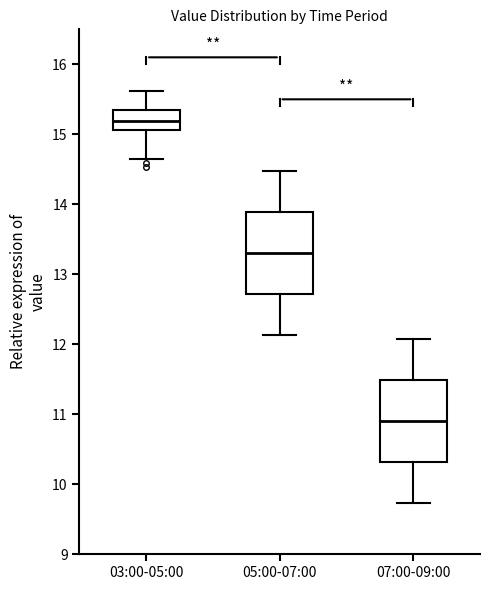

Reading left to right, read every box against the y-axis: the position of its median line, the range the box covers, and the ends of its whiskers. The values are not printed on the chart, so give them approximately, as read against the axis.

03:00-05:00: median 15.2, box 15.1 to 15.3, whiskers 14.7 to 15.6
05:00-07:00: median 13.3, box 12.7 to 13.9, whiskers 12.1 to 14.5
07:00-09:00: median 10.9, box 10.3 to 11.5, whiskers 9.7 to 12.1